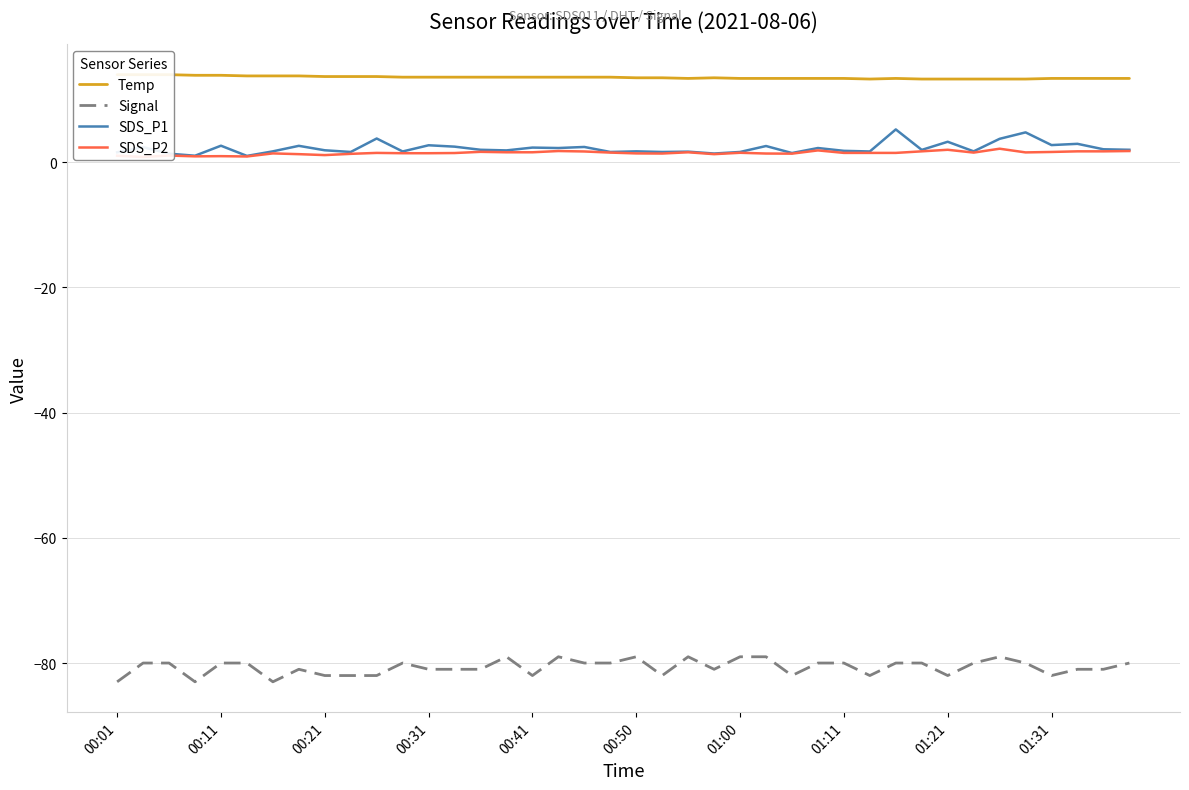

Reading left to right, extract all data points from this chart.

Temp: 14.0	14.0	14.0	13.9	13.9	13.8	13.8	13.8	13.7	13.7	13.7	13.6	13.6	13.6	13.6	13.6	13.6	13.6	13.6	13.6	13.5	13.5	13.4	13.5	13.4	13.4	13.4	13.4	13.4	13.3	13.4	13.3	13.3	13.3	13.3	13.3	13.4	13.4	13.4	13.4
Signal: -83.0	-80.0	-80.0	-83.0	-80.0	-80.0	-83.0	-81.0	-82.0	-82.0	-82.0	-80.0	-81.0	-81.0	-81.0	-79.0	-82.0	-79.0	-80.0	-80.0	-79.0	-82.0	-79.0	-81.0	-79.0	-79.0	-82.0	-80.0	-80.0	-82.0	-80.0	-80.0	-82.0	-80.0	-79.0	-80.0	-82.0	-81.0	-81.0	-80.0
SDS_P1: 1.6	2.4	1.4	1.1	2.6	1.0	1.8	2.6	1.9	1.6	3.8	1.7	2.7	2.5	2.0	1.9	2.4	2.3	2.5	1.6	1.8	1.6	1.7	1.4	1.6	2.6	1.5	2.3	1.8	1.7	5.2	2.0	3.3	1.8	3.8	4.8	2.8	3.0	2.1	2.0
SDS_P2: 1.1	0.8	1.1	0.9	1.0	0.9	1.4	1.3	1.1	1.4	1.5	1.4	1.4	1.5	1.7	1.6	1.6	1.8	1.7	1.6	1.4	1.4	1.6	1.3	1.5	1.4	1.4	1.9	1.5	1.5	1.5	1.8	2.0	1.6	2.2	1.6	1.6	1.8	1.8	1.8